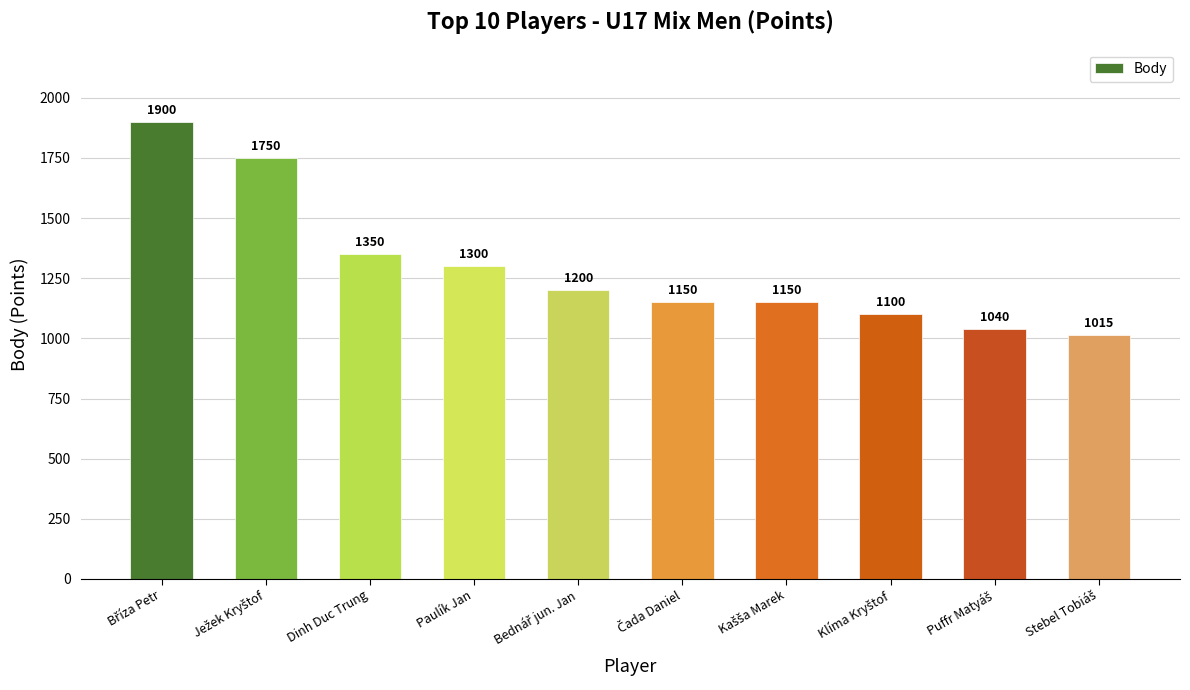

What is the maximum value shown in the chart?

1900